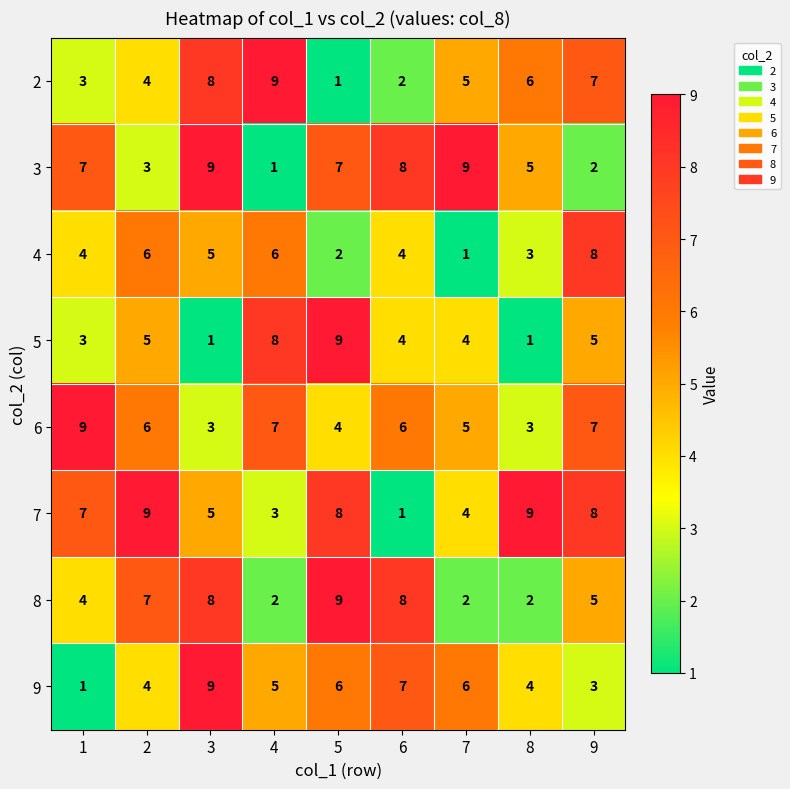

How many data points in 6 are less than 6?

4